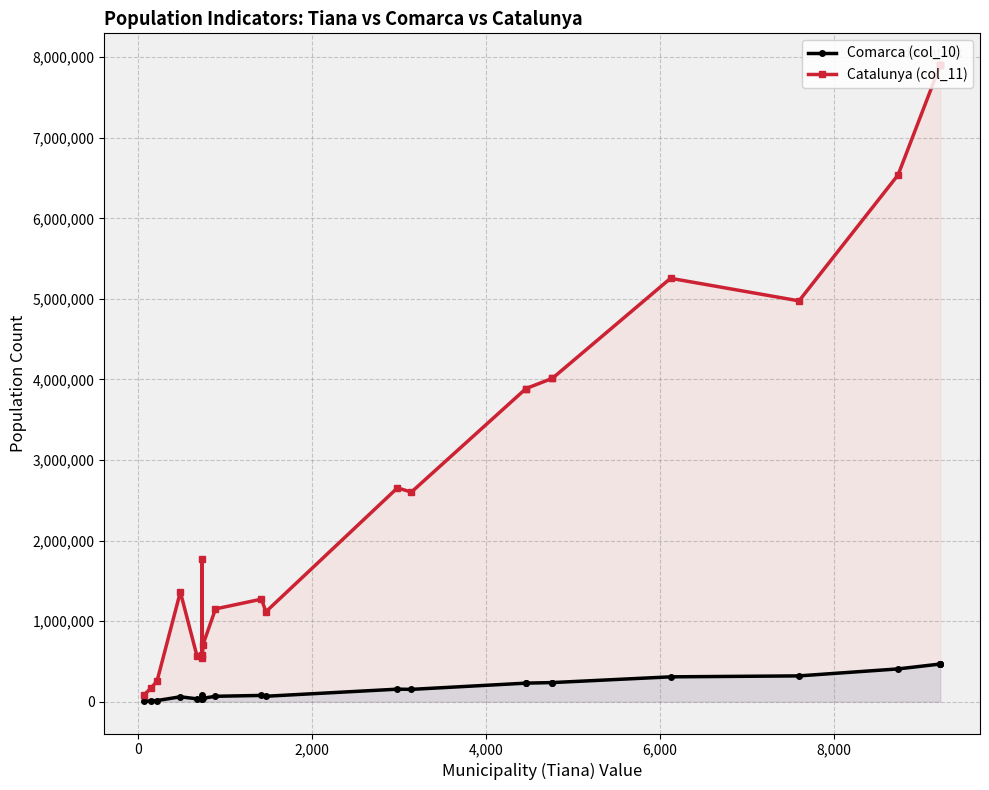

True or false: Catalunya (col_11) has a value of 7091851 at 18.

False